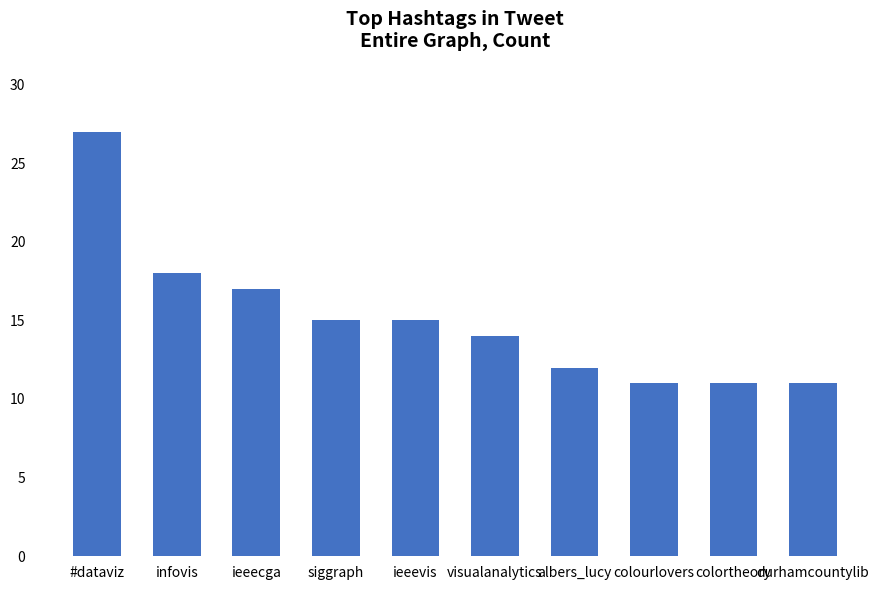

Count the number of categories in the chart.

10